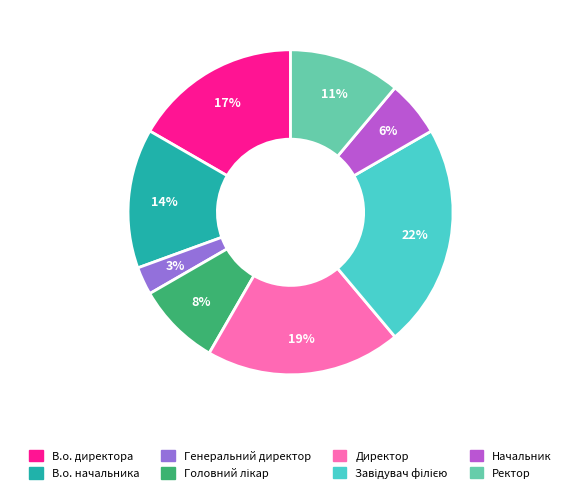

What percentage is the Ректор slice, to the nearest percent?

11%